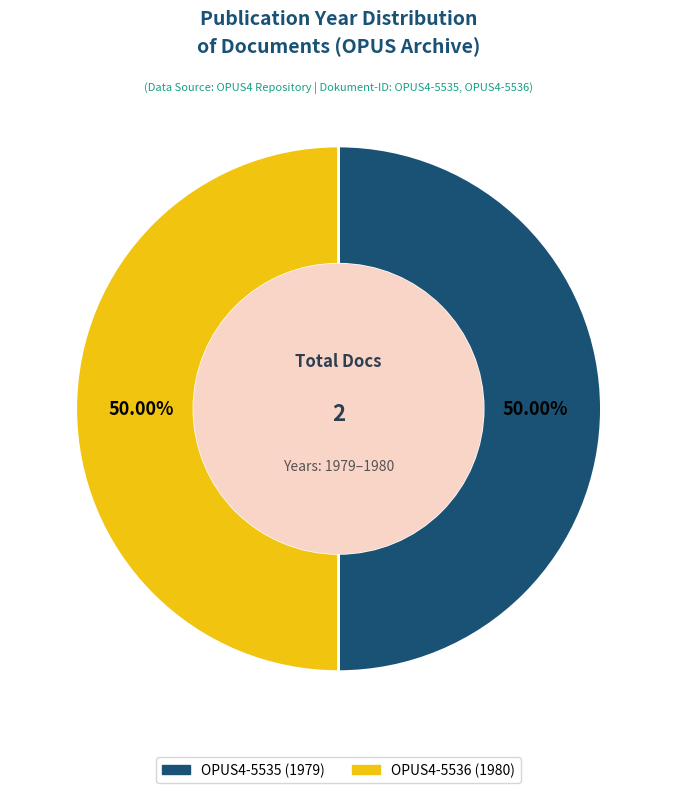

The OPUS4-5536 (1980) slice represents 59% of the pie. True or false?

False